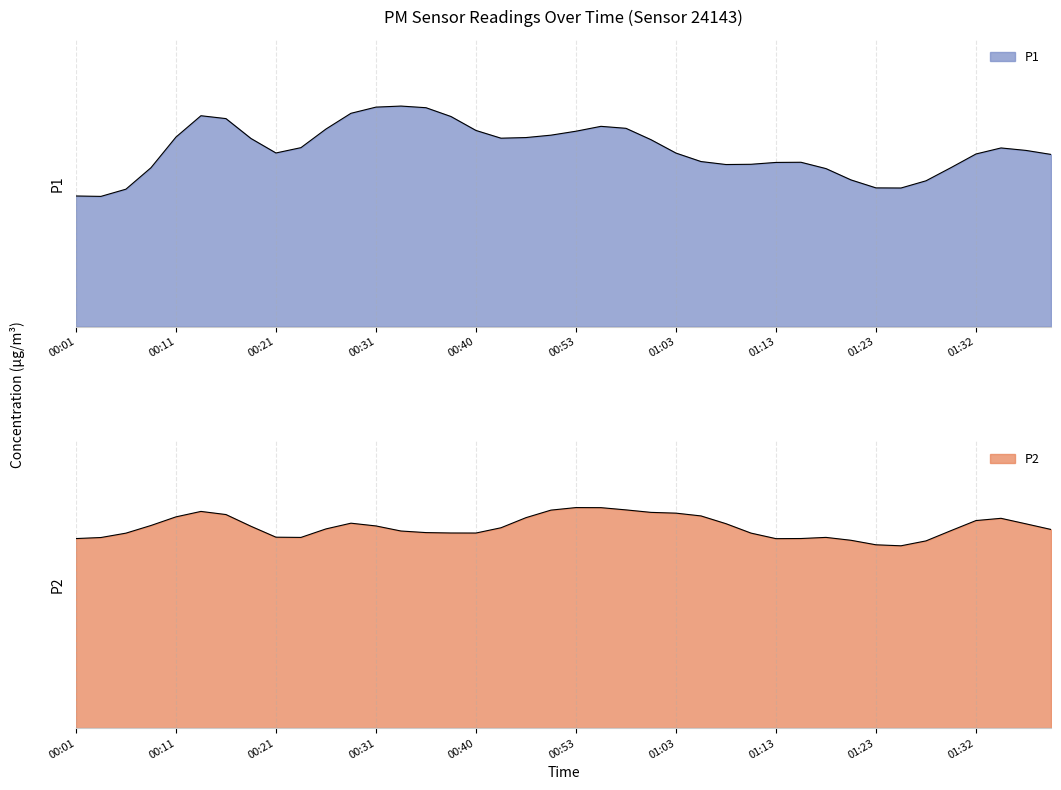

Rank the series by their maximum value, from lowest to highest.

P2, P1